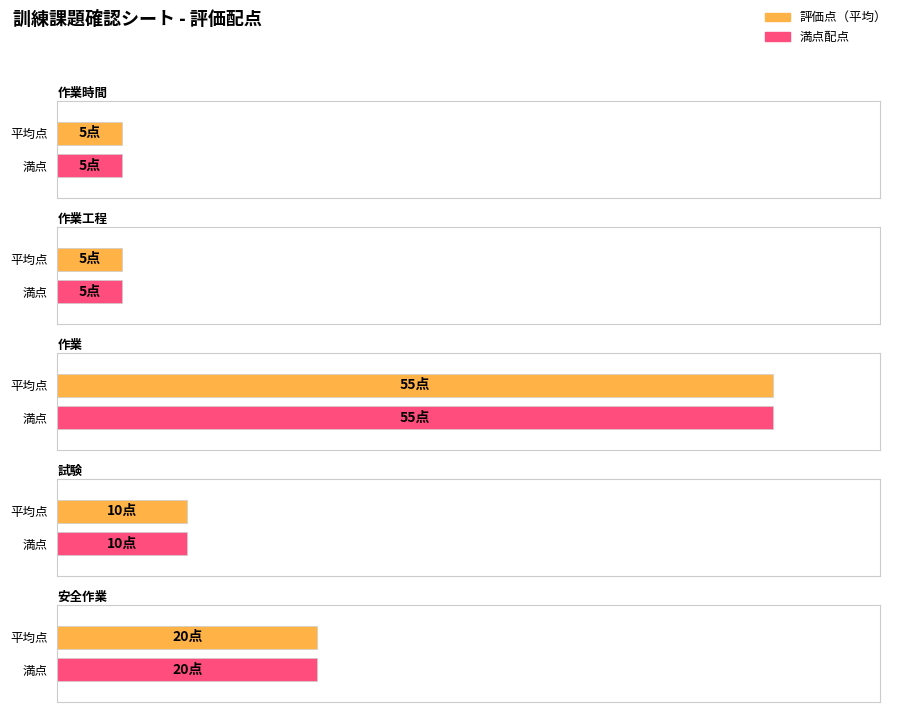

Is it true that 作業工程 equals 5 at 作業時間?

True